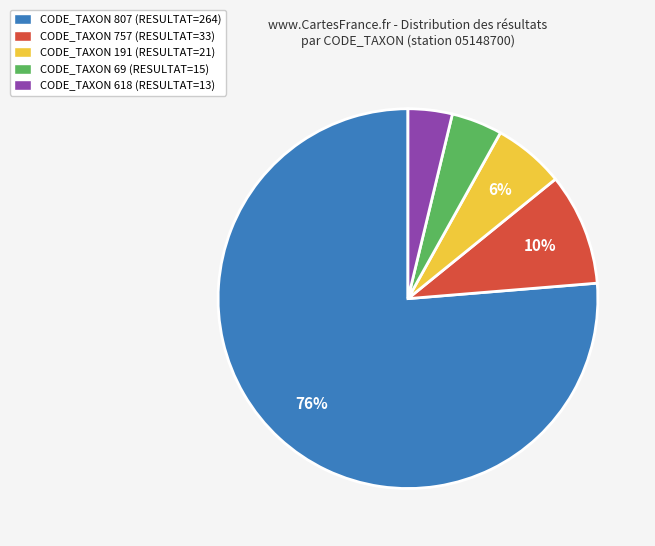

Is the sum of CODE_TAXON 69 and CODE_TAXON 807 greater than half?

Yes